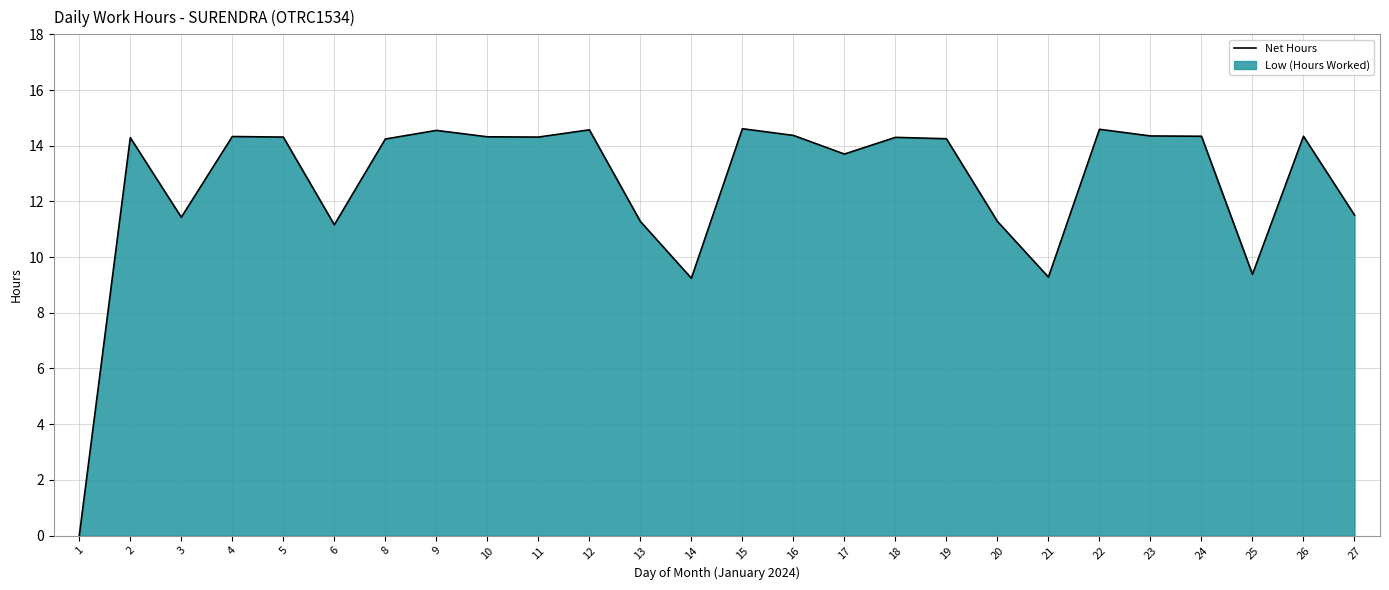

Reading right to left, list all the values displayed in this chart.

11.5	14.3	9.4	14.3	14.3	14.6	9.3	11.3	14.2	14.3	13.7	14.4	14.6	9.2	11.3	14.6	14.3	14.3	14.6	14.2	11.2	14.3	14.3	11.4	14.3	0.0